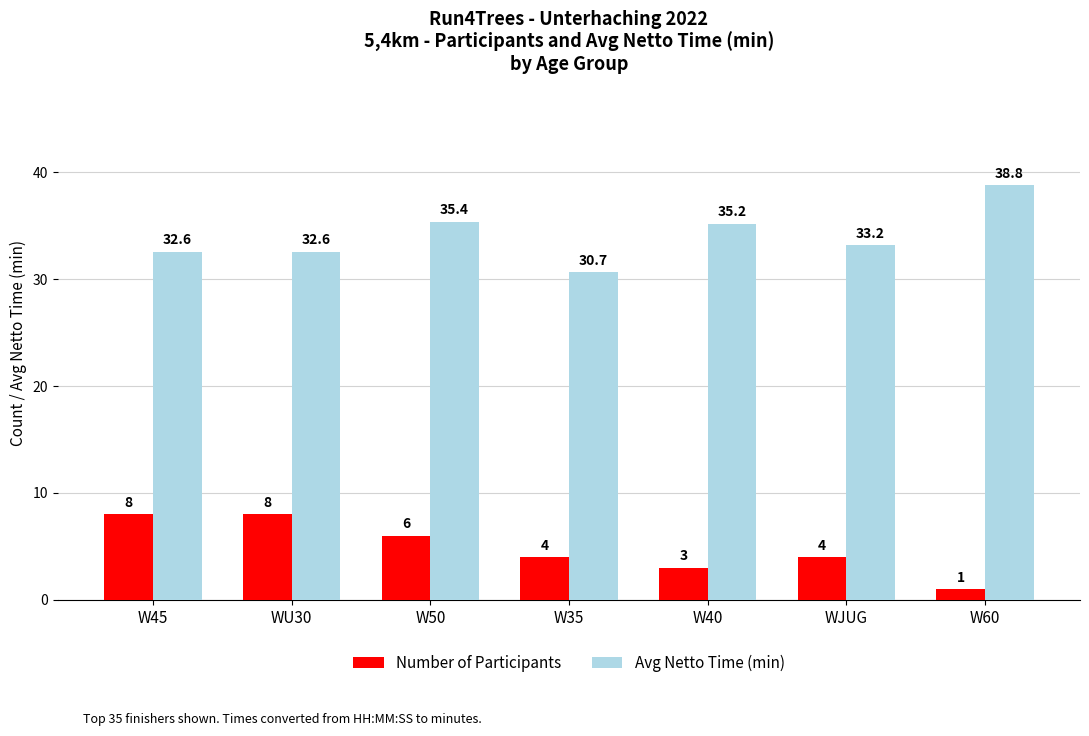

Which series changed the most between W45 and W40?

Number of Participants